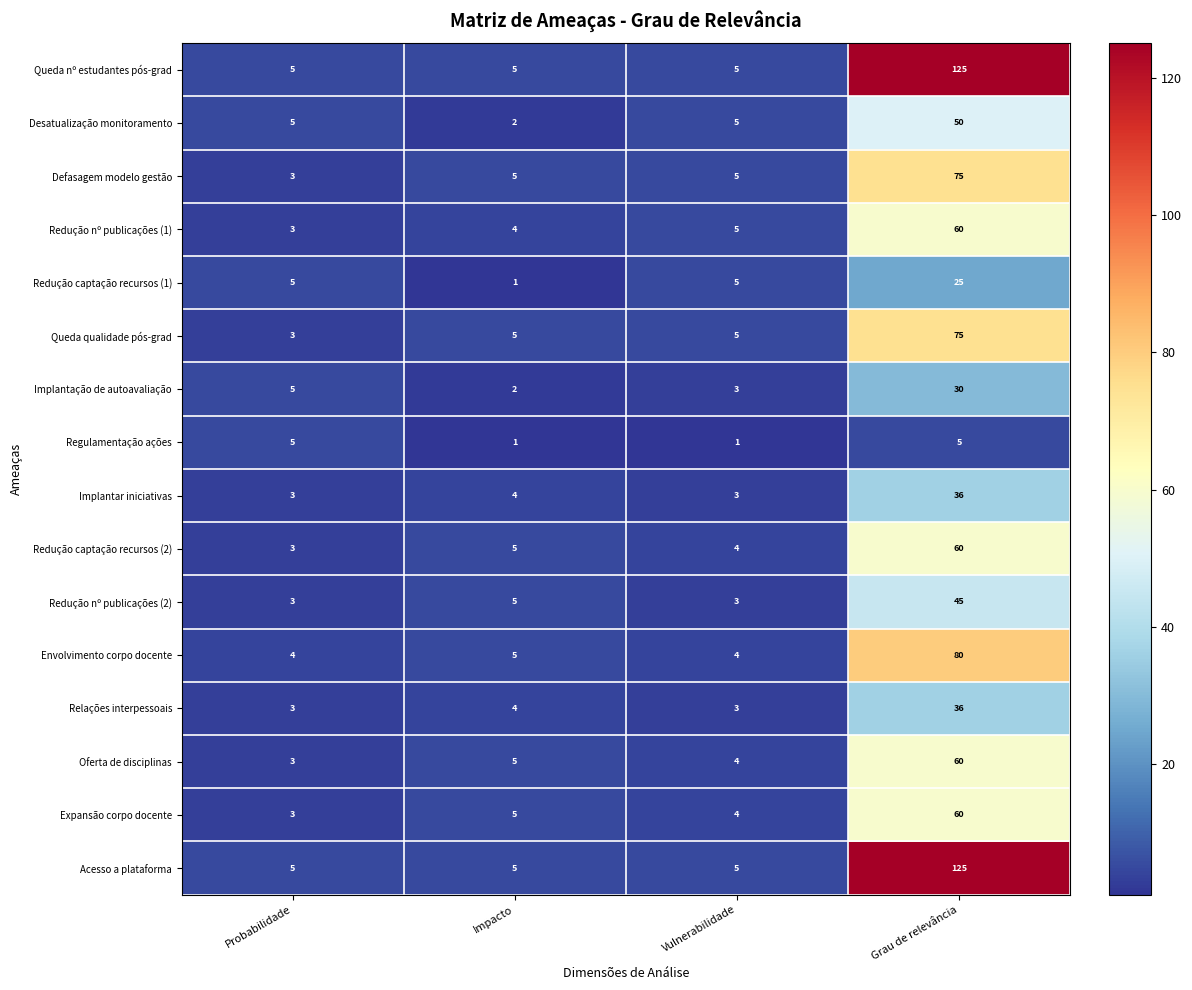

The value of Regulamentação ações at Impacto is 1. True or false?

True